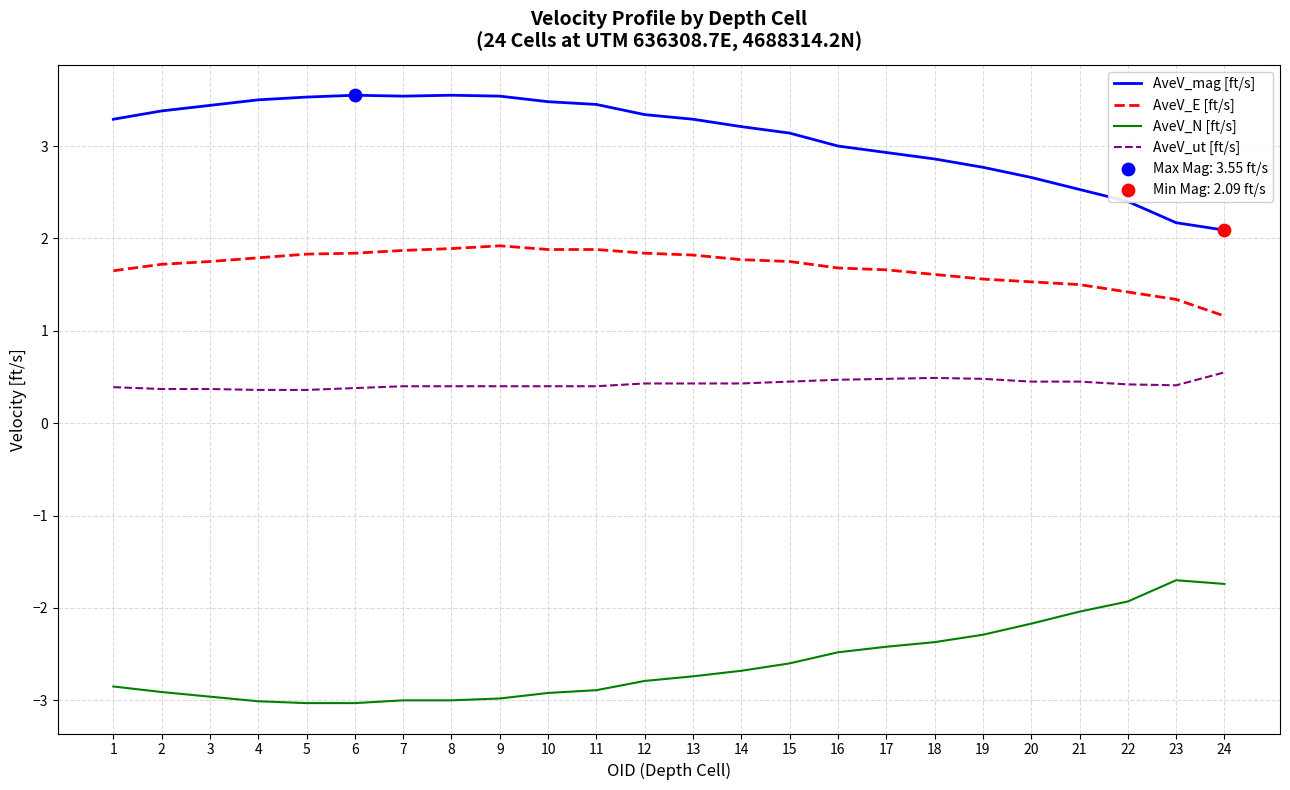

At how many categories does at least one series exceed 1?

24